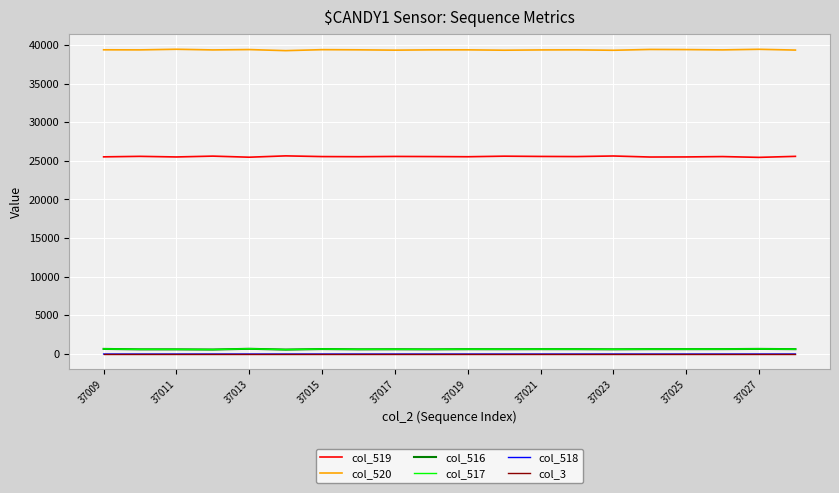

Which series has the largest total across all categories?

col_520